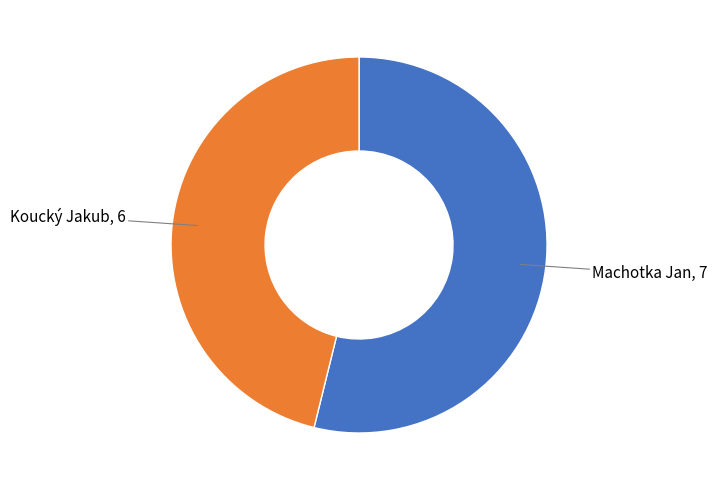

Is there a majority slice in this chart?

Yes